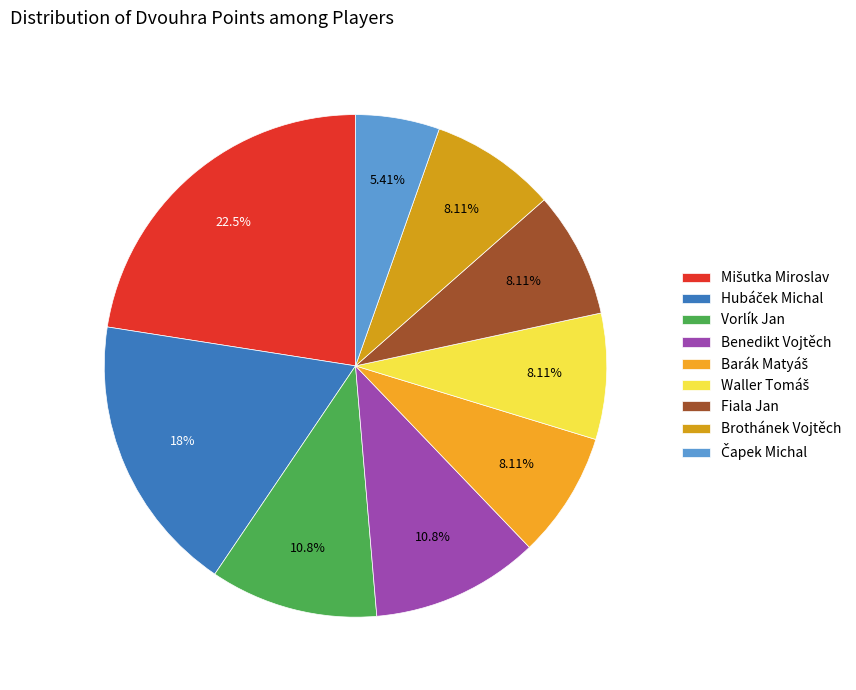

How many slices are in this pie chart?

9